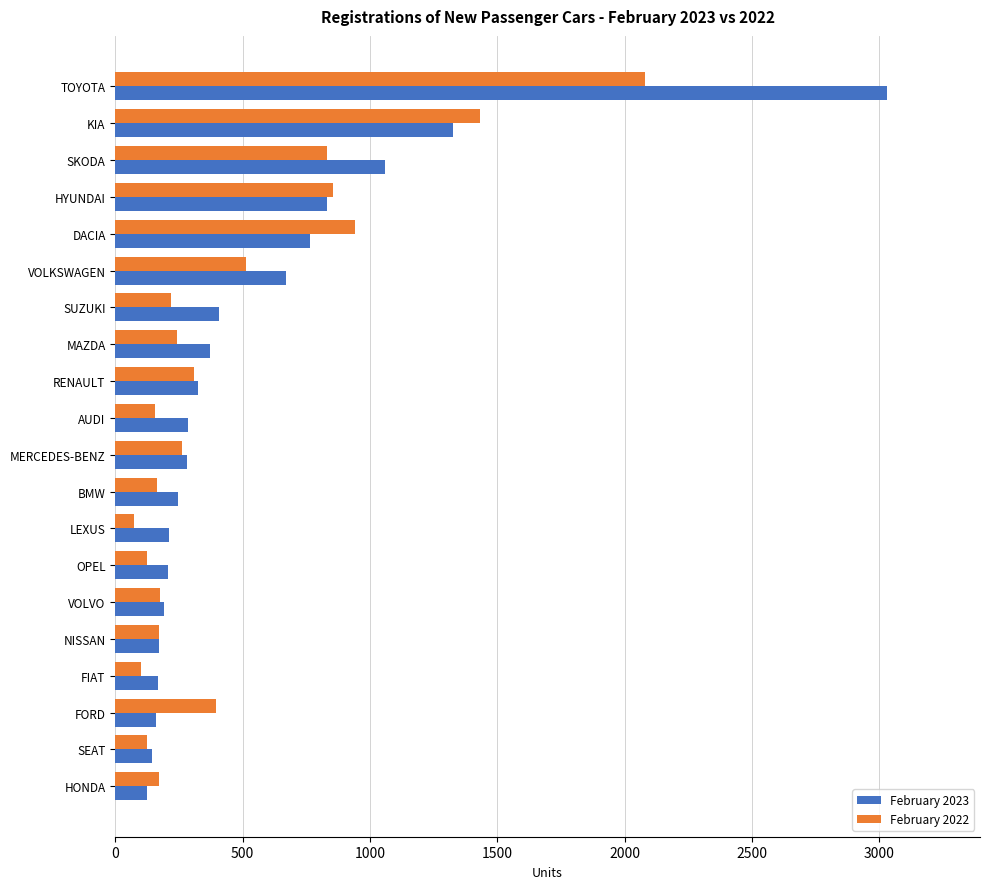

What is the greatest value displayed?

3032